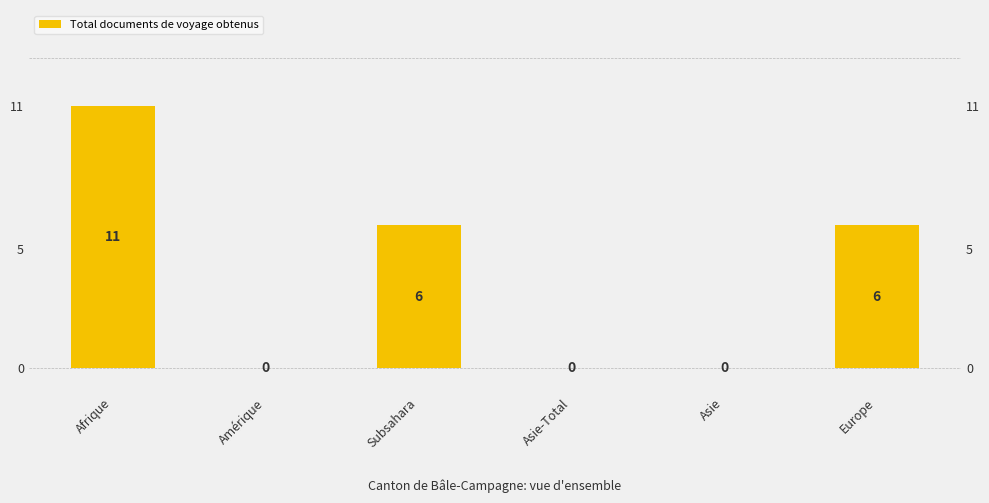

Reading left to right, extract all data points from this chart.

11	0	6	0	0	6